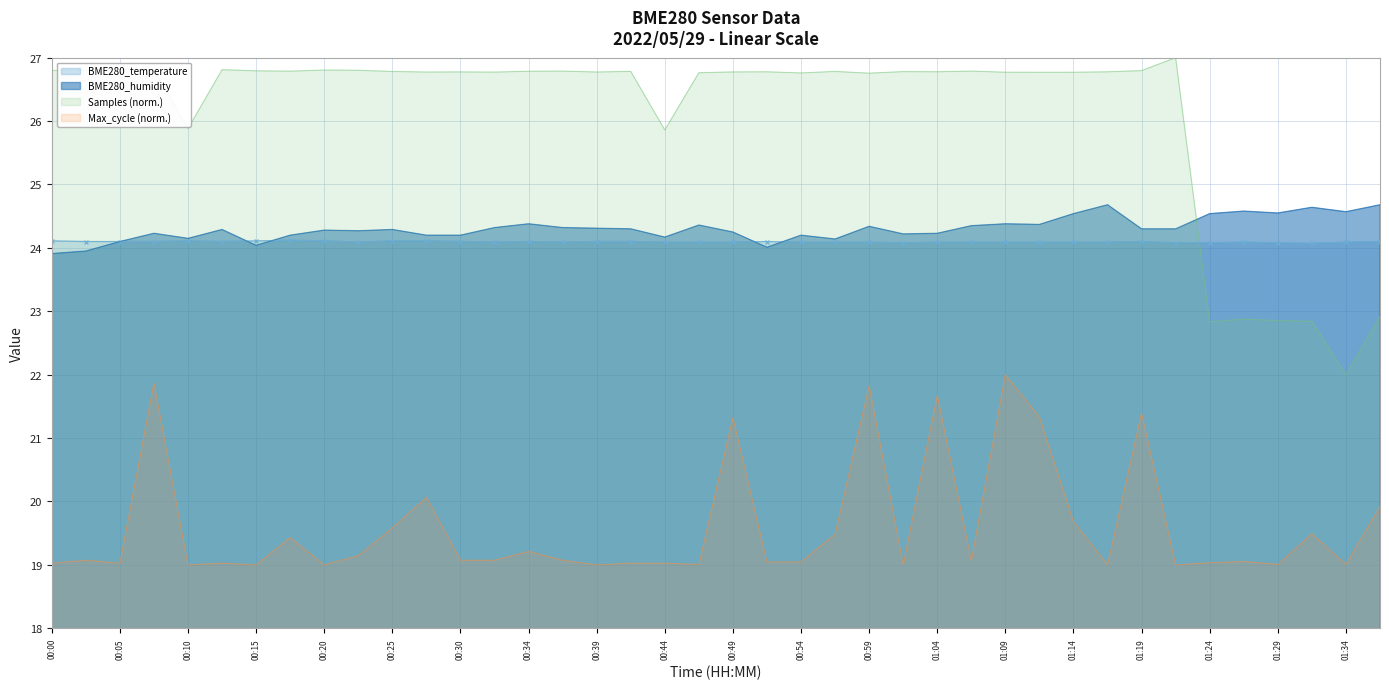

What position from the left is 01:32?

38